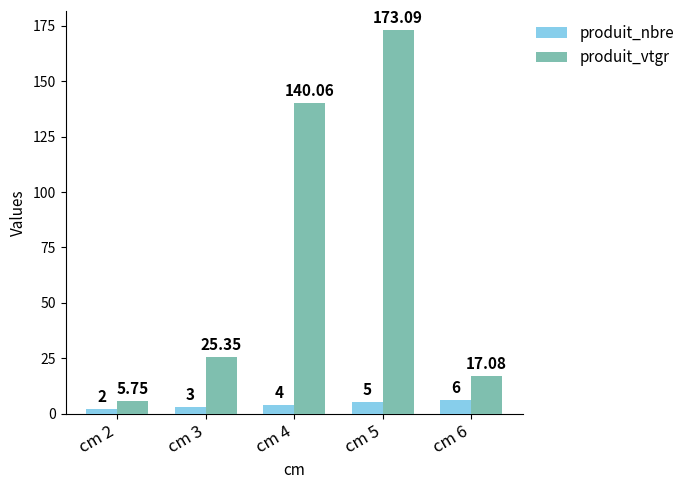

At cm 5, list the series in order from smallest to largest.

produit_nbre, produit_vtgr